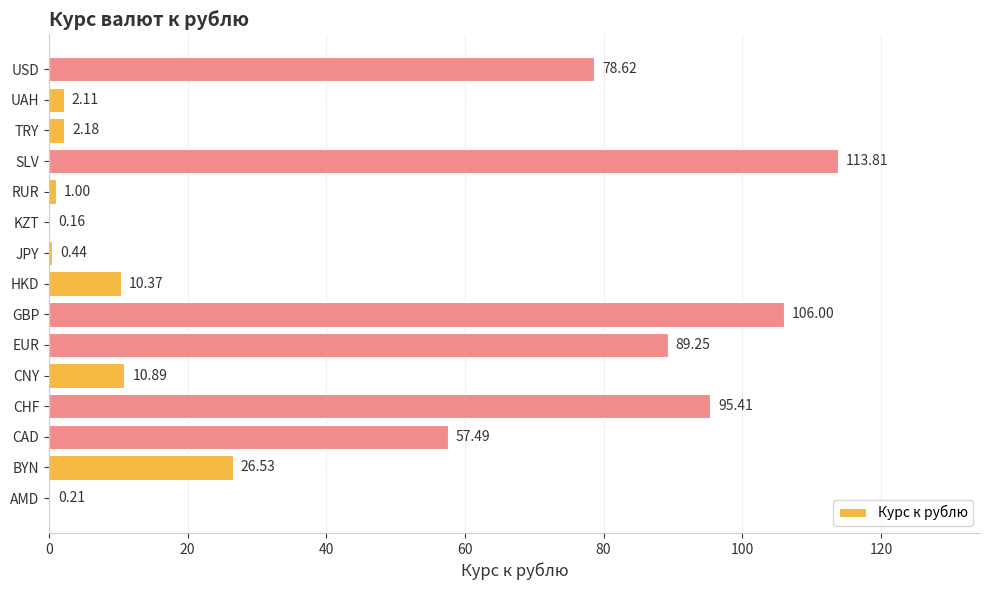

What is the change in value from AMD to CHF?

+95.2